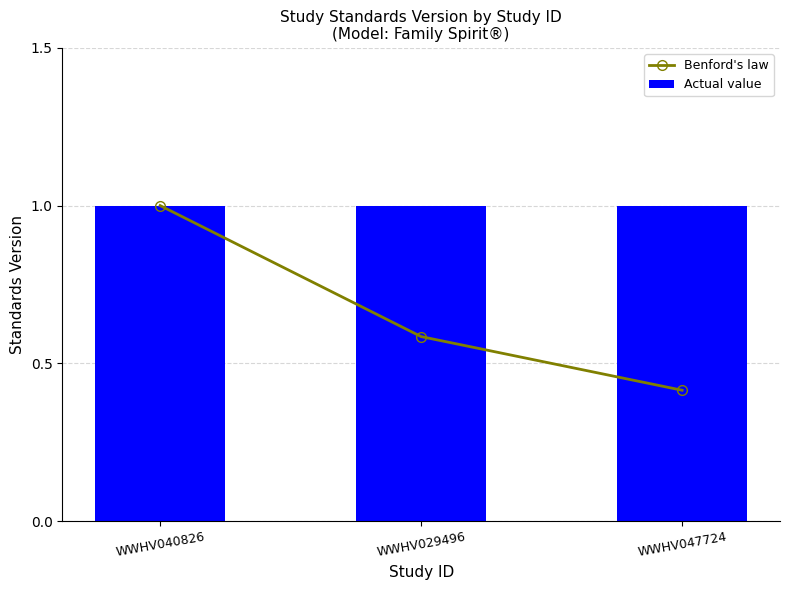

At WWHV029496, list the series in order from smallest to largest.

Benford's law, Actual value